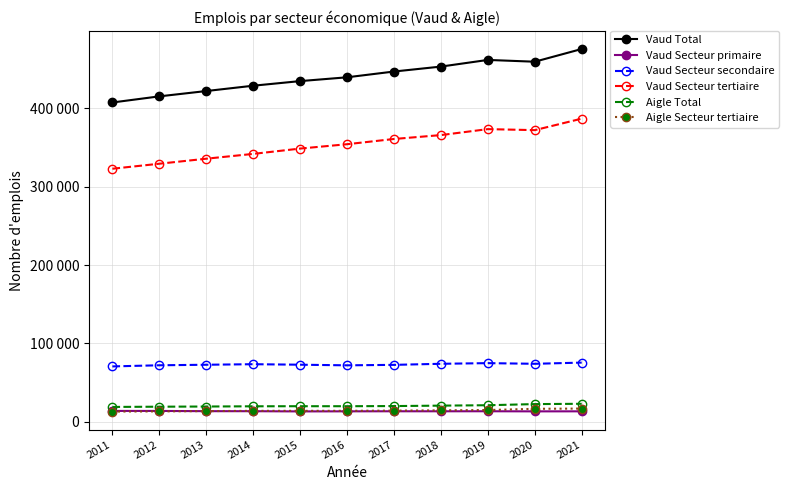

What are all the series names shown in the legend?

Vaud Total, Vaud Secteur primaire, Vaud Secteur secondaire, Vaud Secteur tertiaire, Aigle Total, Aigle Secteur tertiaire